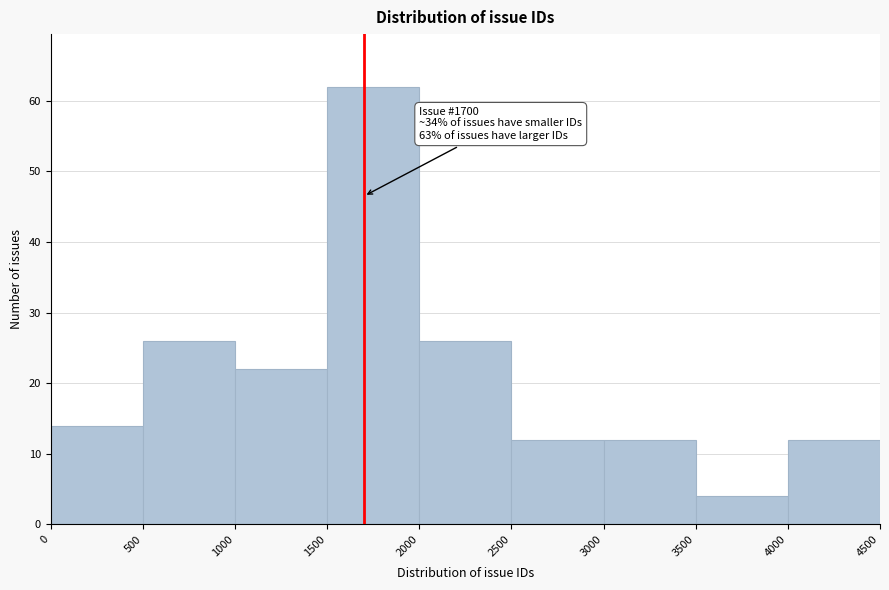

Over which range of the x-axis is the bar tallest?

1500 to 2000